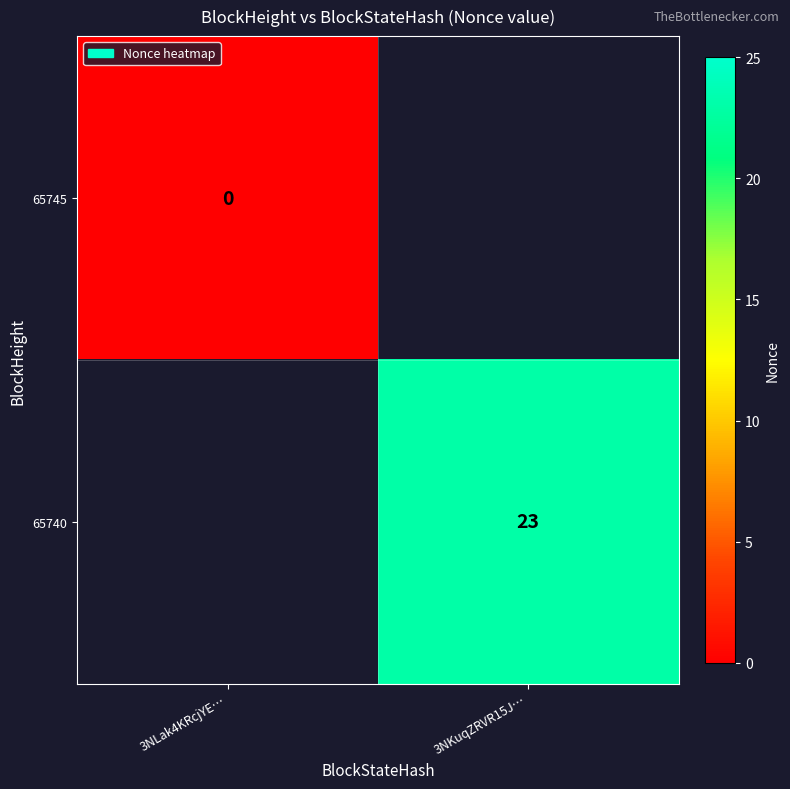

Is it true that 65740 equals 23 at 3NKuqZRVR15J…?

True